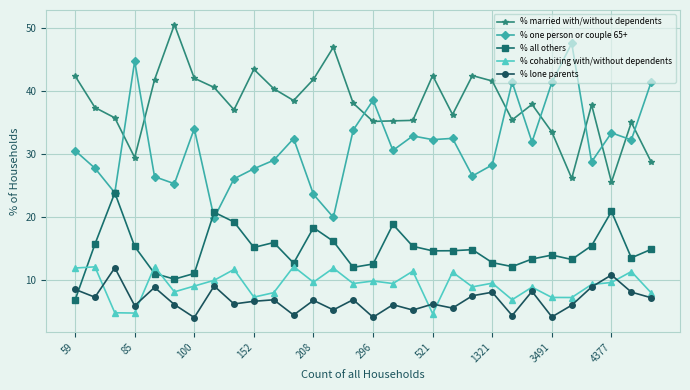

True or false: % all others has more than 2 interior local peaks.

True